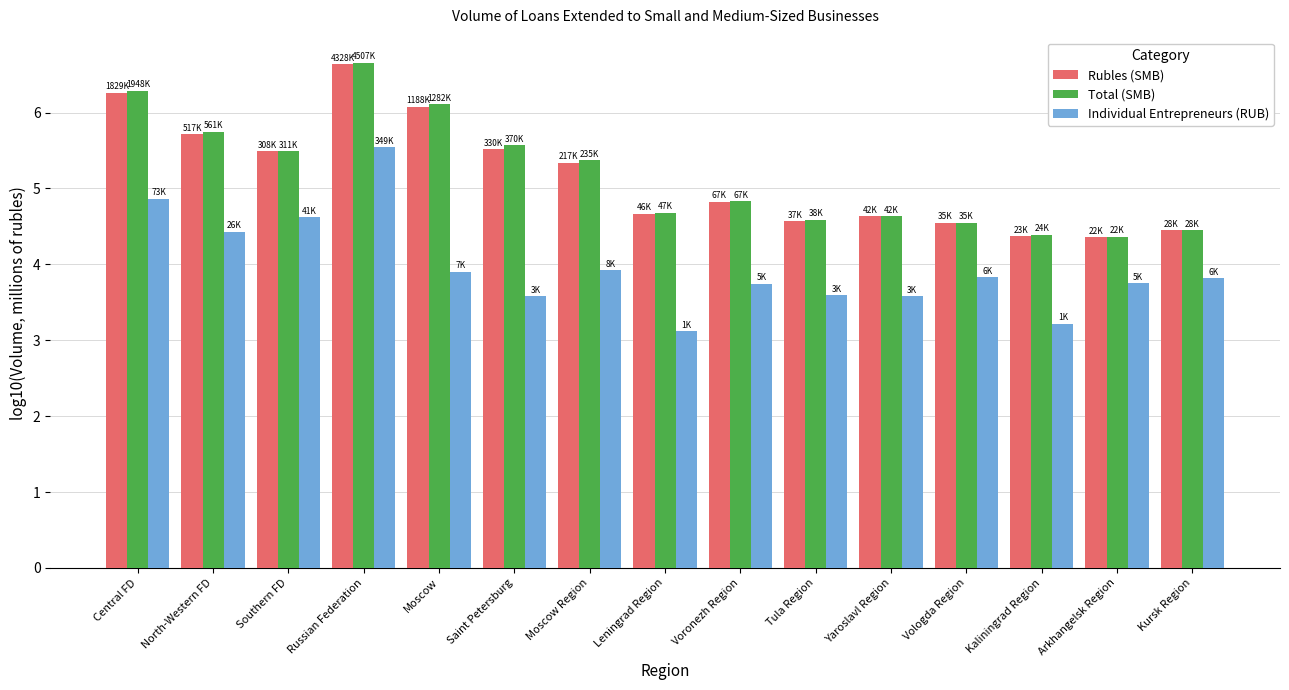

What is the difference between the maximum and minimum values in the Rubles (SMB) series?

2.3